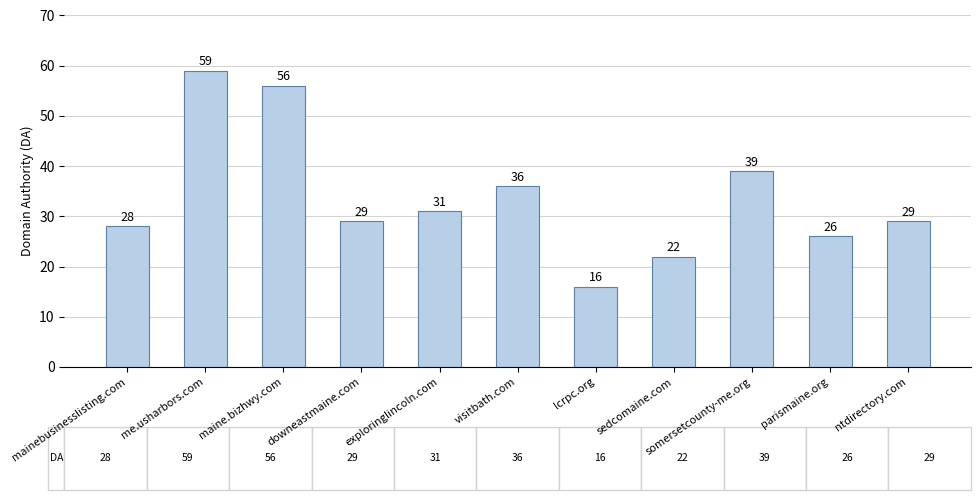

What is the smallest value displayed?

16